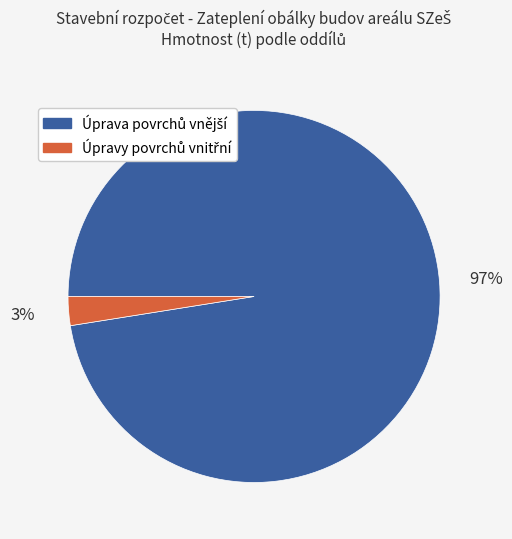

How many slices are in this pie chart?

2